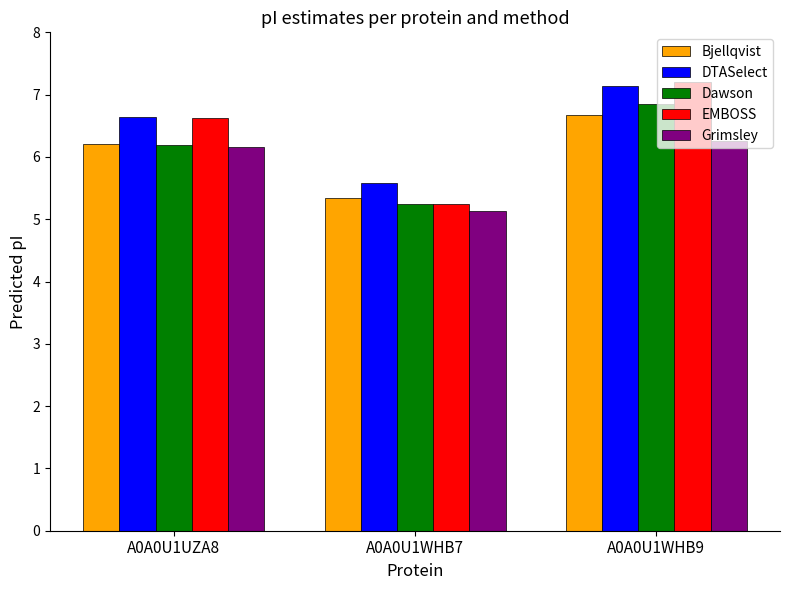

At which label does Bjellqvist reach its minimum?

A0A0U1WHB7